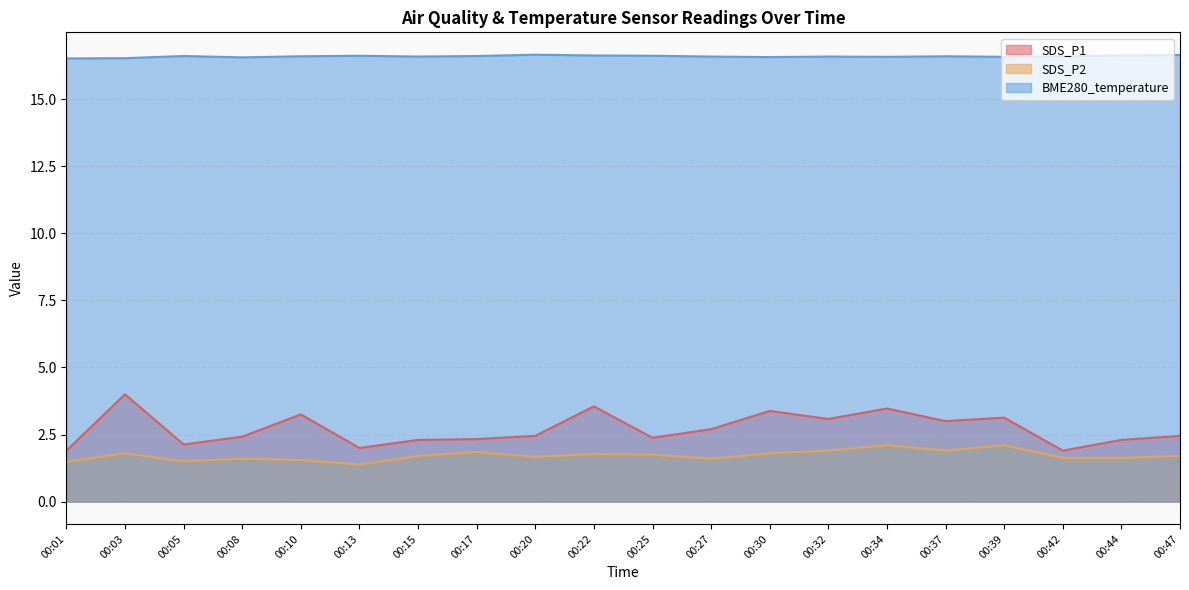

At which category does BME280_temperature reach its first local valley?

00:08